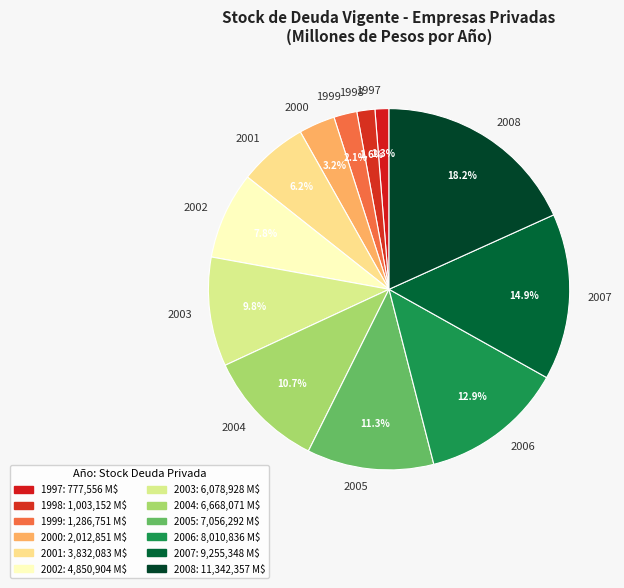

What portion of the pie excludes 2006?

87.1%